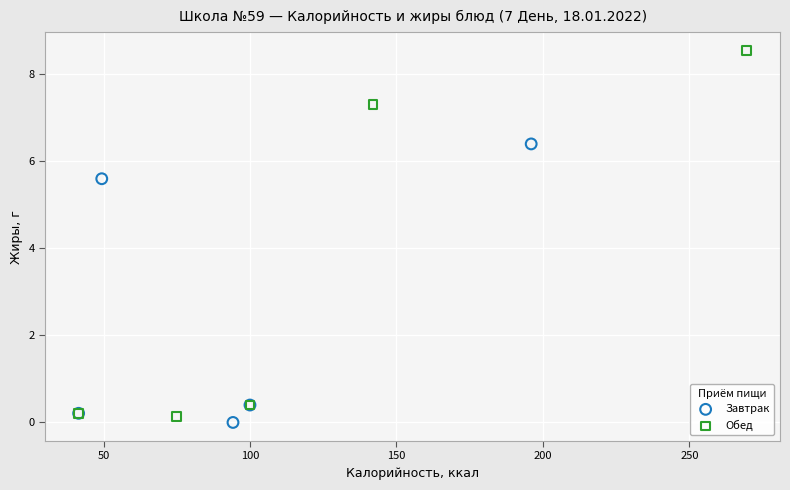

Which series has the largest Y range (max minus min)?

Обед